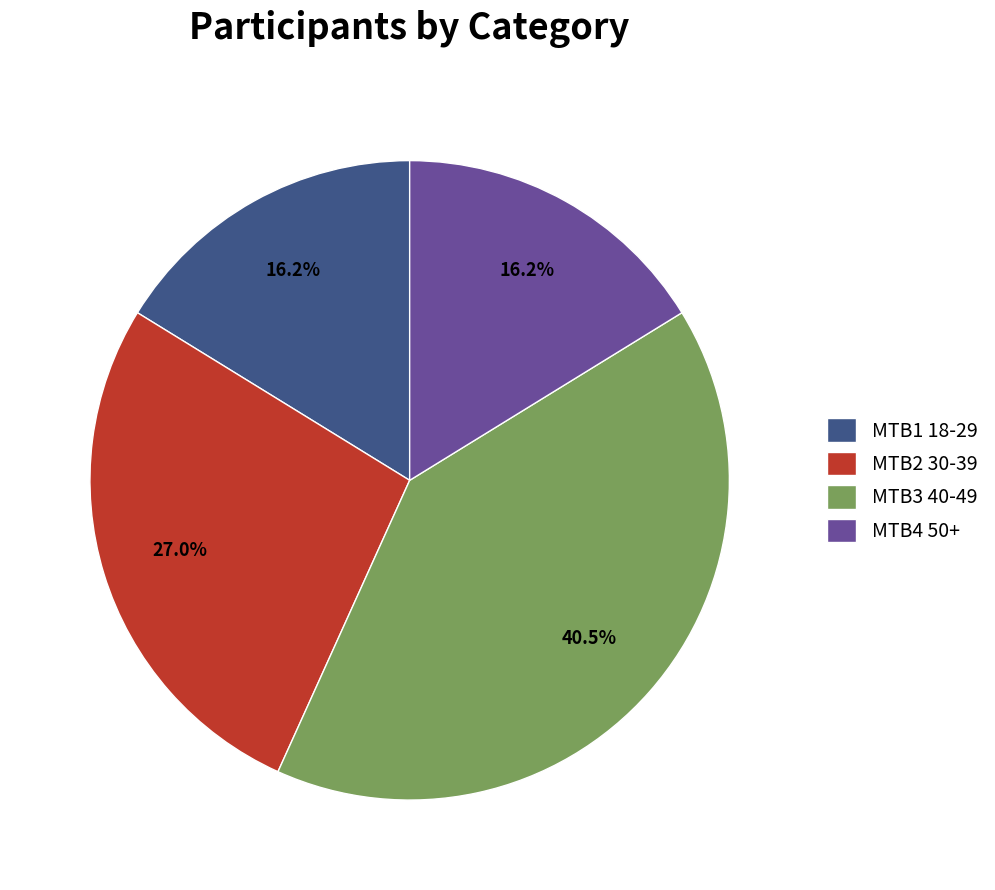

The MTB1 18-29 slice represents 7% of the pie. True or false?

False